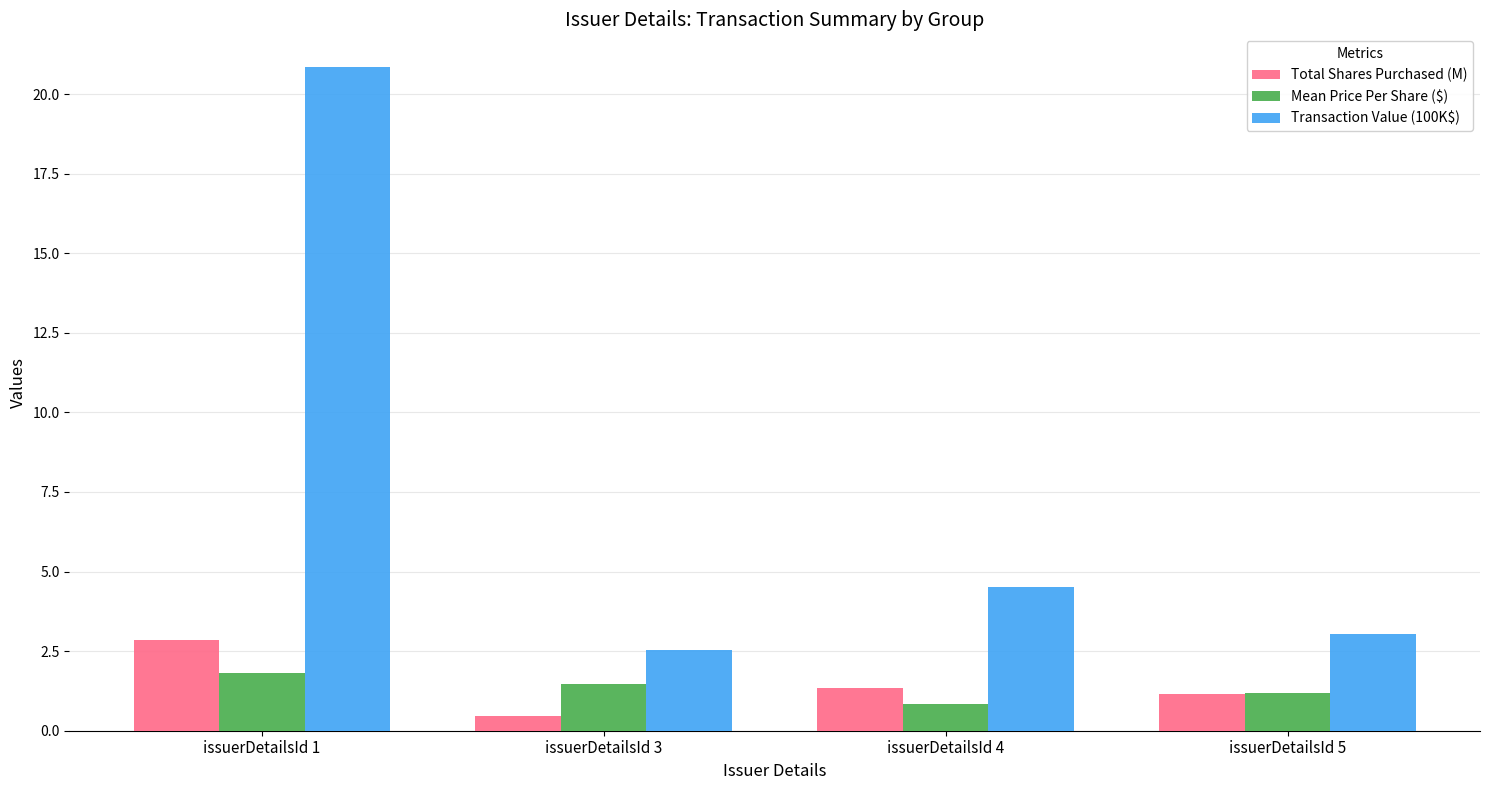

Read the Transaction Value (100K$) value at issuerDetailsId 4.

4.5